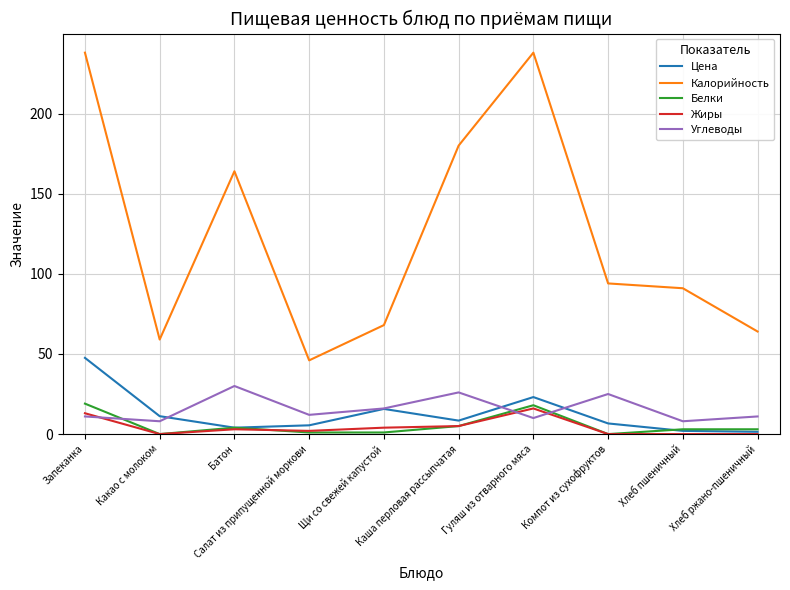

Count the number of categories in the chart.

10